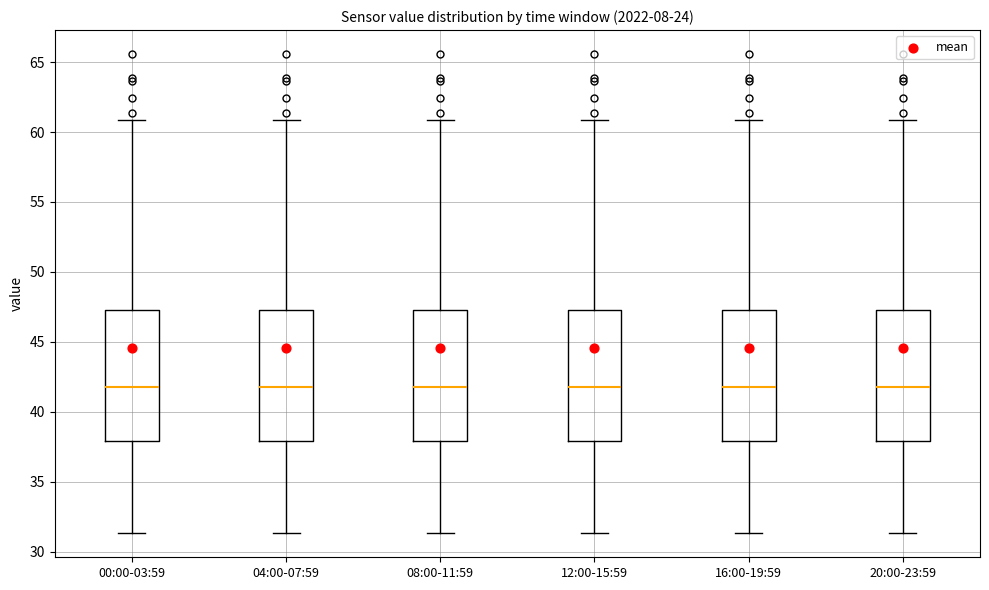

Where is the lower edge of the box for 16:00-19:59 on the y-axis? The values are not printed on the chart, so give them approximately, as read against the axis.

38.0